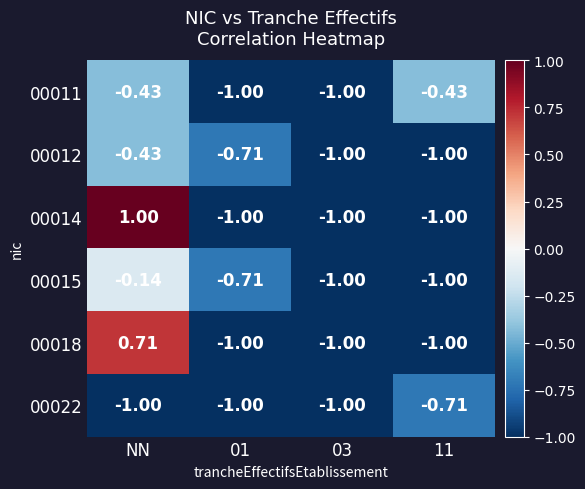

At which category is the sum across all series the highest?

NN